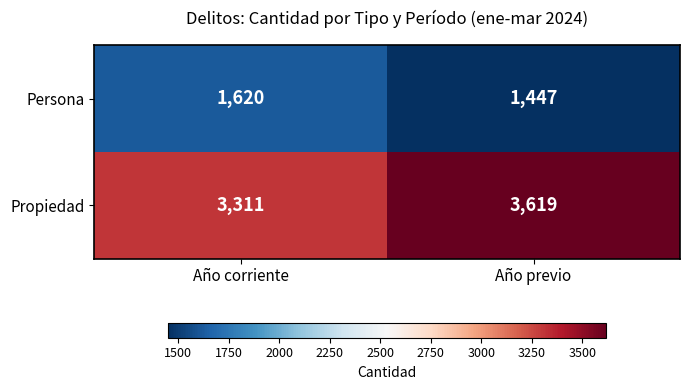

The value of Propiedad at Año corriente is 4692. True or false?

False